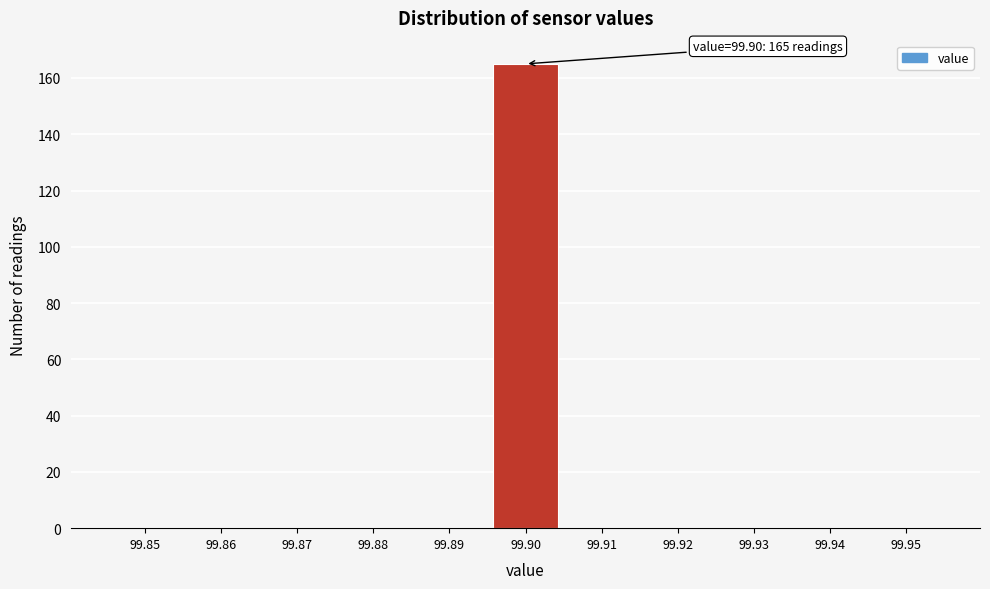

Reading left to right, extract all data points from this chart.

99.85=0	99.86=0	99.87=0	99.88=0	99.89=0	99.90=165	99.91=0	99.92=0	99.93=0	99.94=0	99.95=0